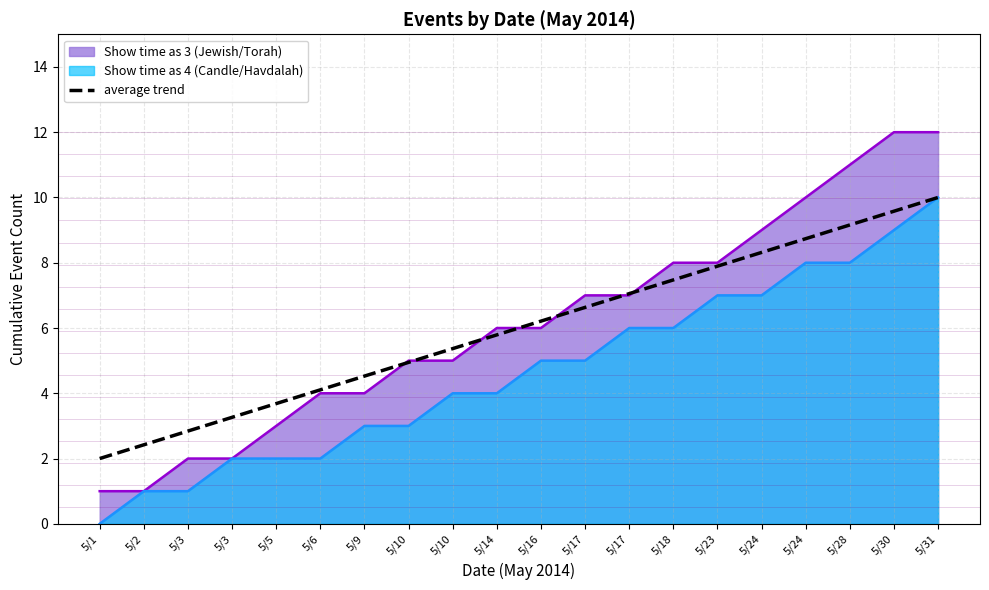

At which category does the chart reach its minimum across all series?

5/1